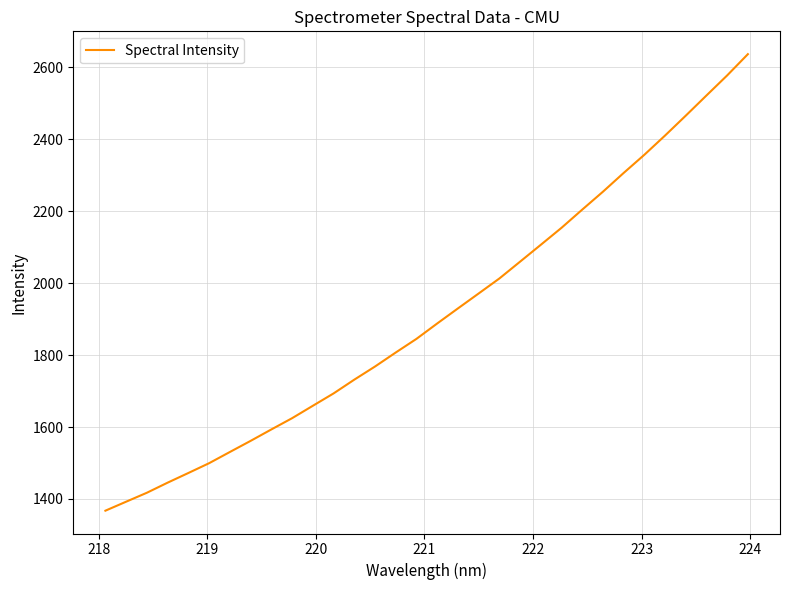

Count the number of categories in the chart.

32